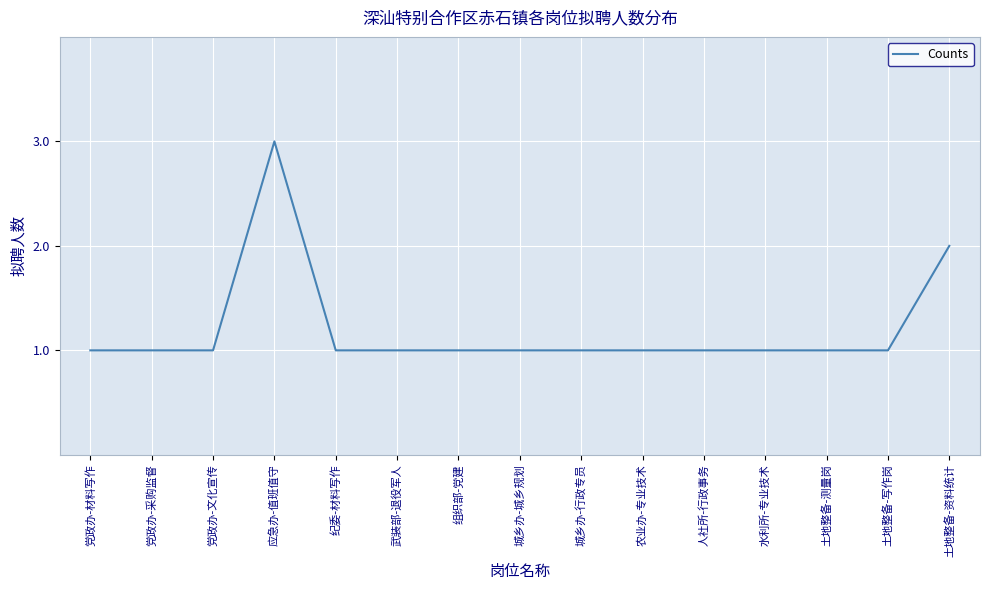

What position from the right is 党政办-采购监督?

14